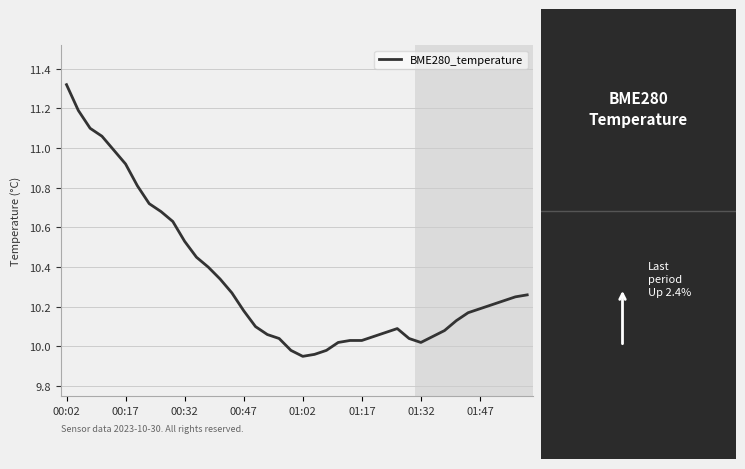

Does the chart display data point markers on the line(s)?

No